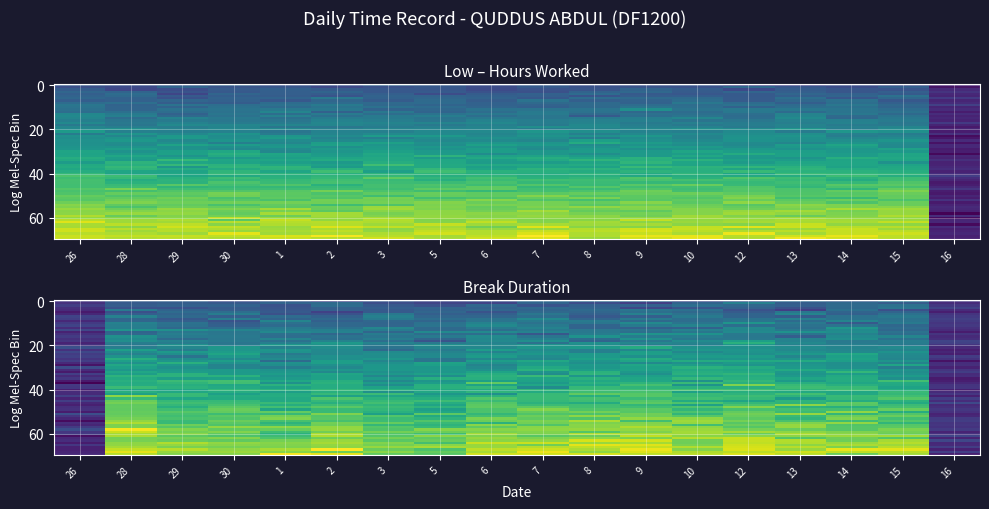

Reading right to left, extract all data points from this chart.

26: 0.0	0.0	0.0	0.0	0.0	0.0	0.0	0.0	0.0	0.0	0.0	0.0	0.0	0.0	0.0	12.3
28: 0.0	0.0	0.0	0.0	0.0	0.0	0.0	0.0	0.0	0.0	0.0	0.0	0.0	0.0	0.8	12.1
29: 0.0	0.0	0.0	0.0	0.0	0.0	0.0	0.0	0.0	0.0	0.0	0.0	0.0	0.0	0.7	12.1
30: 0.0	0.0	0.0	0.0	0.0	0.0	0.0	0.0	0.0	0.0	0.0	0.0	0.0	0.0	0.7	12.1
1: 0.0	0.0	0.0	0.0	0.0	0.0	0.0	0.0	0.0	0.0	0.0	0.0	0.0	0.0	0.7	12.1
2: 0.0	0.0	0.0	0.0	0.0	0.0	0.0	0.0	0.0	0.0	0.0	0.0	0.0	0.0	0.7	12.1
3: 0.0	0.0	0.0	0.0	0.0	0.0	0.0	0.0	0.0	0.0	0.0	0.0	0.0	0.0	0.7	12.1
5: 0.0	0.0	0.0	0.0	0.0	0.0	0.0	0.0	0.0	0.0	0.0	0.0	0.0	0.0	0.6	12.1
6: 0.0	0.0	0.0	0.0	0.0	0.0	0.0	0.0	0.0	0.0	0.0	0.0	0.0	0.0	0.7	12.0
7: 0.0	0.0	0.0	0.0	0.0	0.0	0.0	0.0	0.0	0.0	0.0	0.0	0.0	0.0	0.7	12.1
8: 0.0	0.0	0.0	0.0	0.0	0.0	0.0	0.0	0.0	0.0	0.0	0.0	0.0	0.0	0.7	12.1
9: 0.0	0.0	0.0	0.0	0.0	0.0	0.0	0.0	0.0	0.0	0.0	0.0	0.0	0.0	0.7	12.1
10: 0.0	0.0	0.0	0.0	0.0	0.0	0.0	0.0	0.0	0.0	0.0	0.0	0.0	0.0	0.7	12.1
12: 0.0	0.0	0.0	0.0	0.0	0.0	0.0	0.0	0.0	0.0	0.0	0.0	0.0	0.0	0.8	12.1
13: 0.0	0.0	0.0	0.0	0.0	0.0	0.0	0.0	0.0	0.0	0.0	0.0	0.0	0.0	0.7	12.1
14: 0.0	0.0	0.0	0.0	0.0	0.0	0.0	0.0	0.0	0.0	0.0	0.0	0.0	0.0	0.7	12.1
15: 0.0	0.0	0.0	0.0	0.0	0.0	0.0	0.0	0.0	0.0	0.0	0.0	0.0	0.0	0.7	12.1
16: 0.0	0.0	0.0	0.0	0.0	0.0	0.0	0.0	0.0	0.0	0.0	0.0	0.0	0.0	0.0	0.0